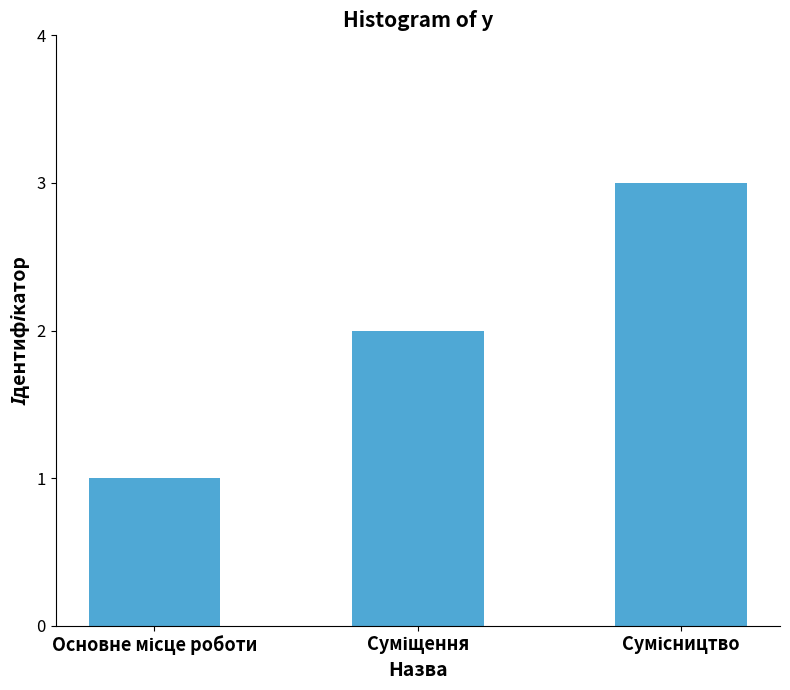

What is the sum of all values?

6